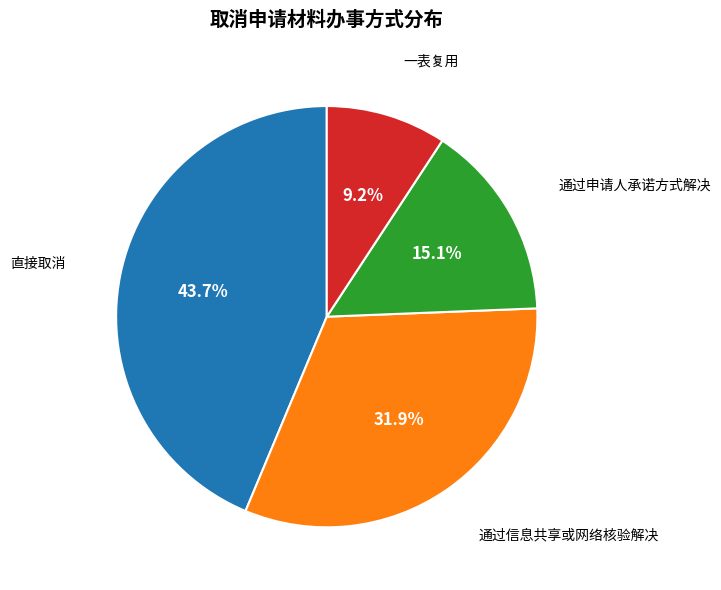

Is there any slice that represents more than half of the pie?

No